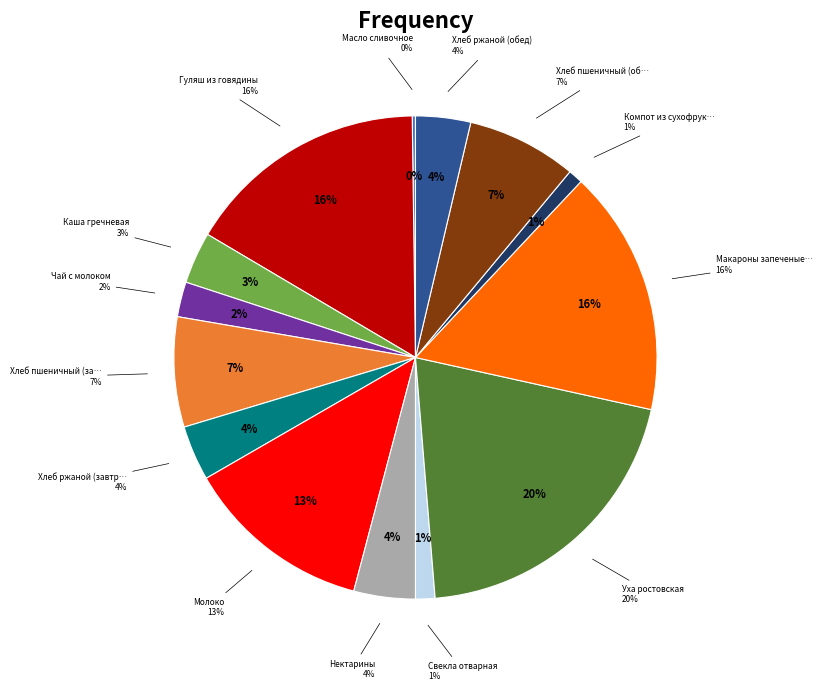

The Нектарины slice represents 1% of the pie. True or false?

False